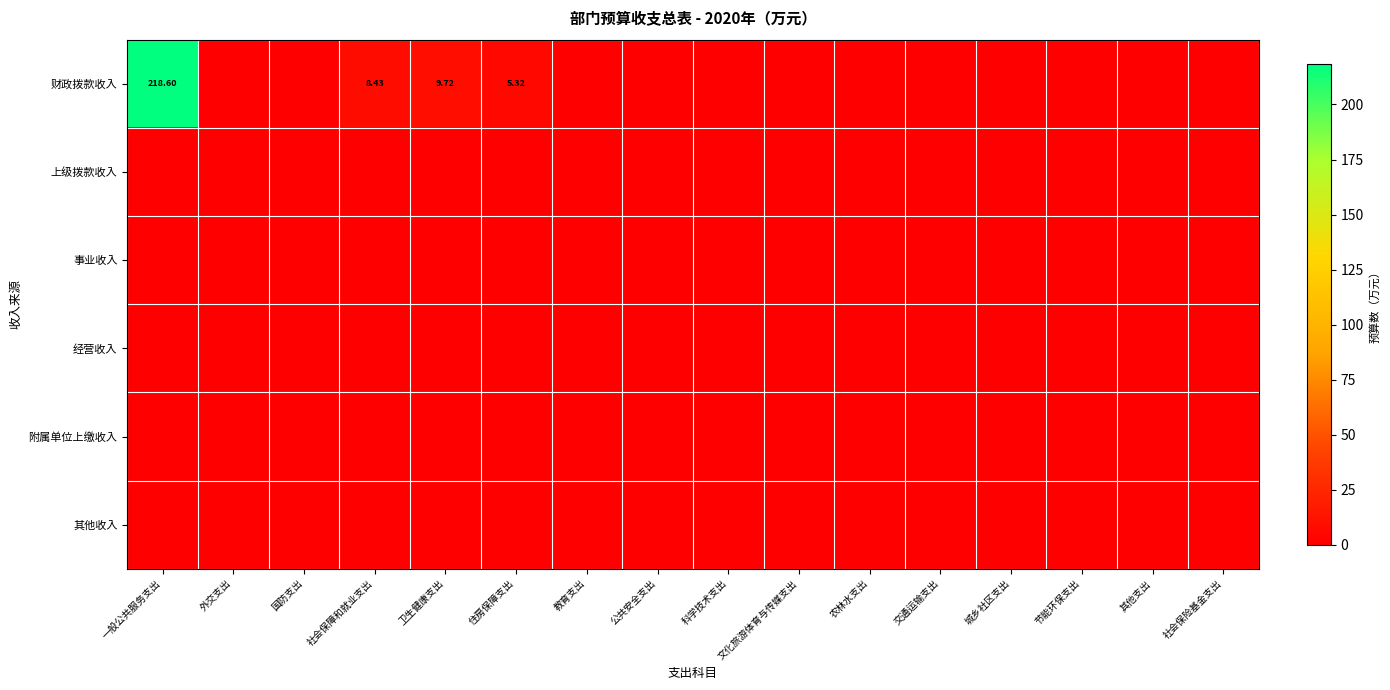

Which has a higher value, 国防支出 or 农林水支出?

国防支出